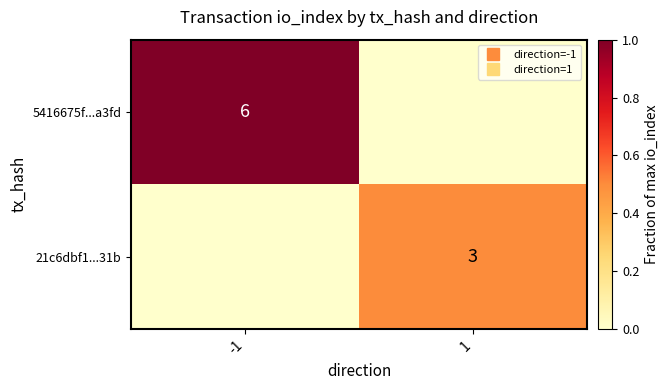

List the series in order of their overall mean, highest first.

5416675f...a3fd, 21c6dbf1...31b